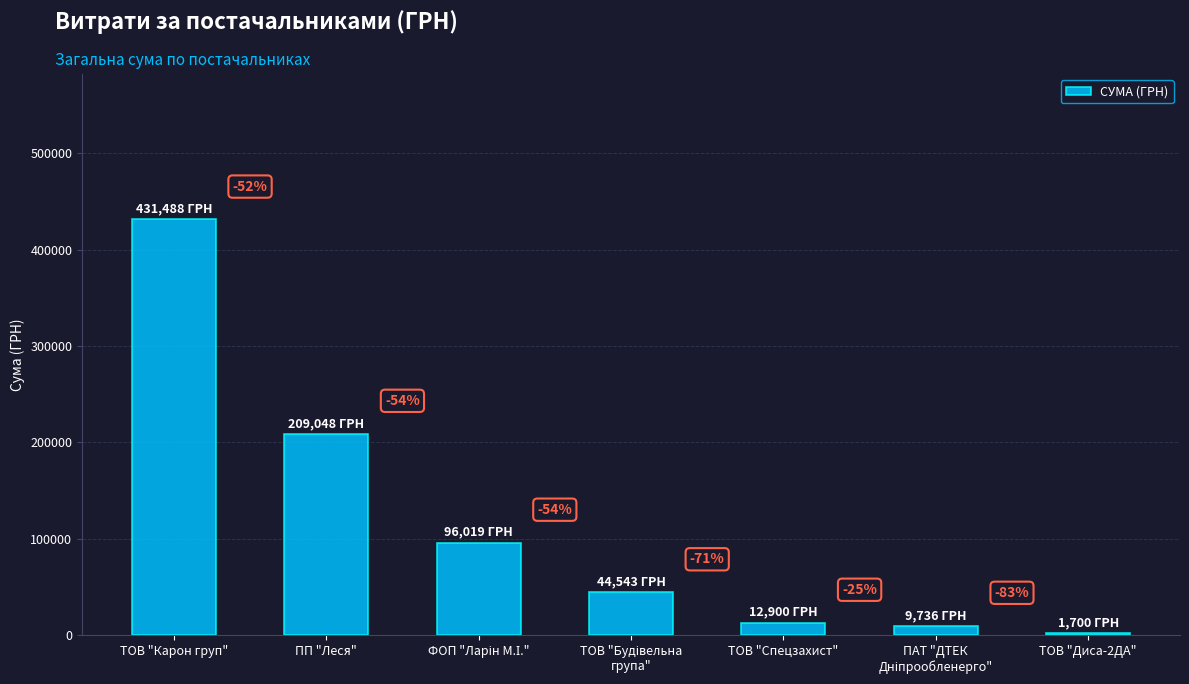

How many values exceed 44543?

4